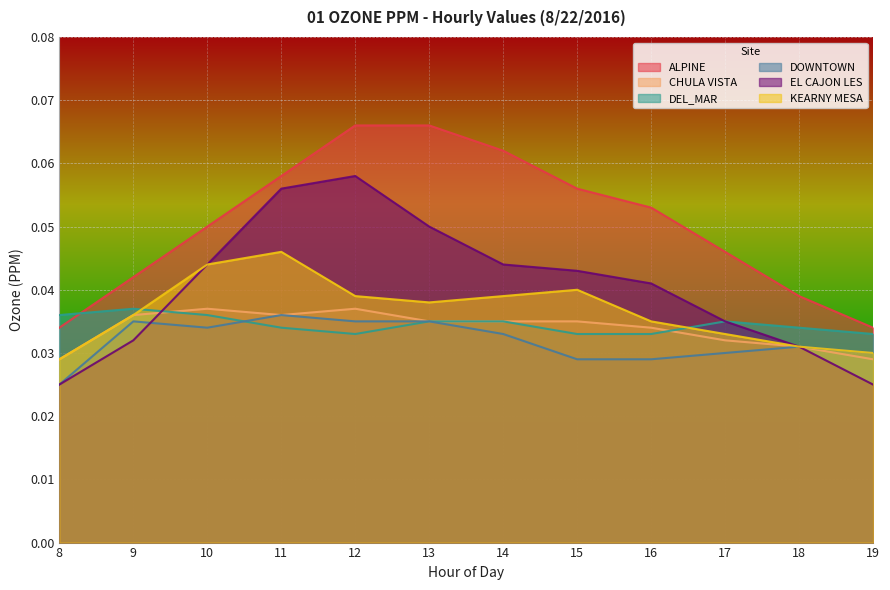

True or false: ALPINE and KEARNY MESA cross at least once.

False